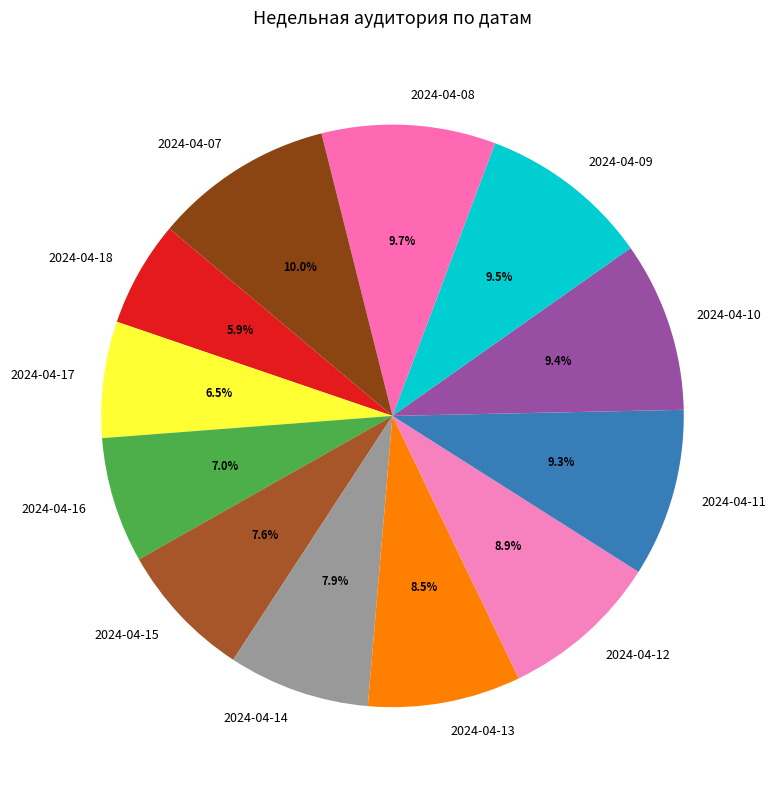

How many slices are in this pie chart?

12